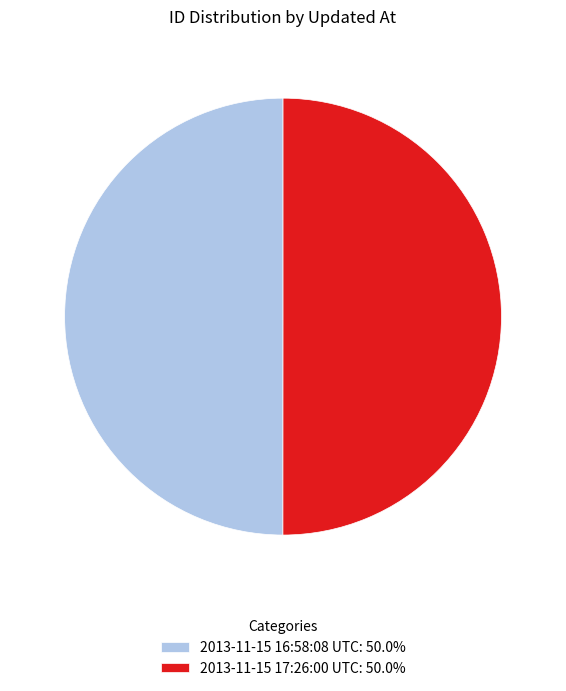

Approximately how many times larger is the value at 2013-11-15 16:58:08 UTC compared to 2013-11-15 17:26:00 UTC?

1.0